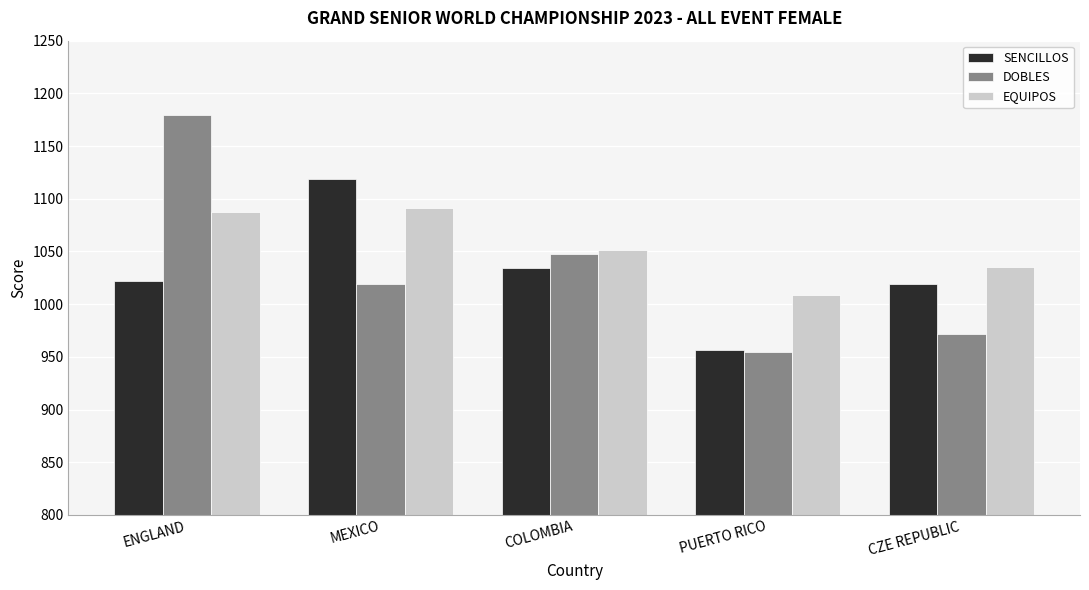

Between ENGLAND and COLOMBIA, which series saw the biggest shift?

DOBLES